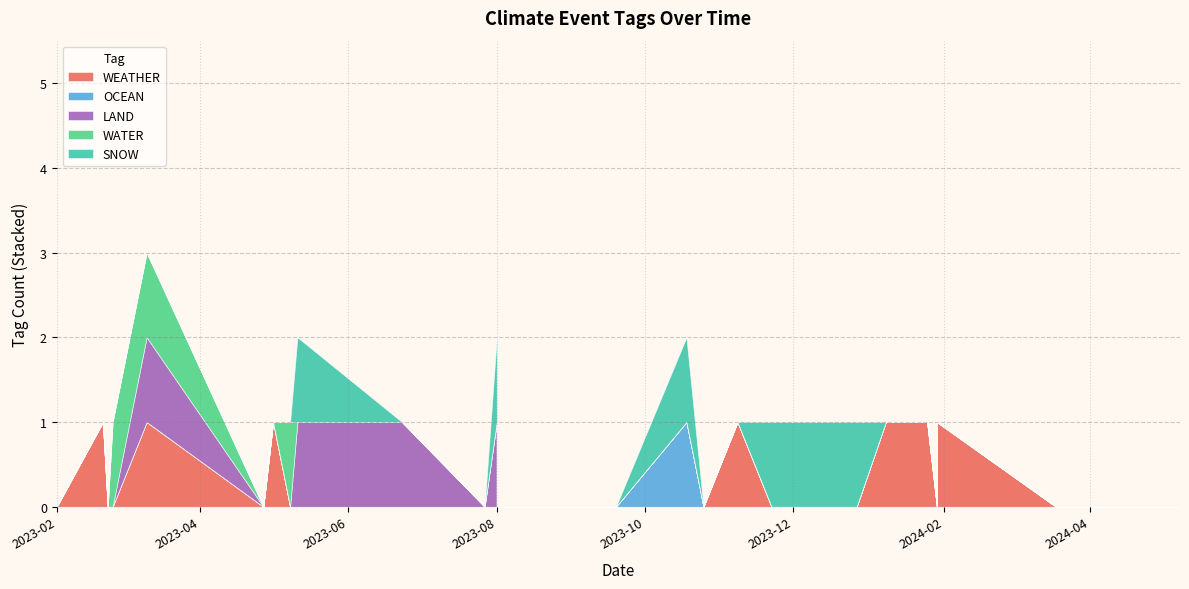

Count the number of data series in this chart.

5